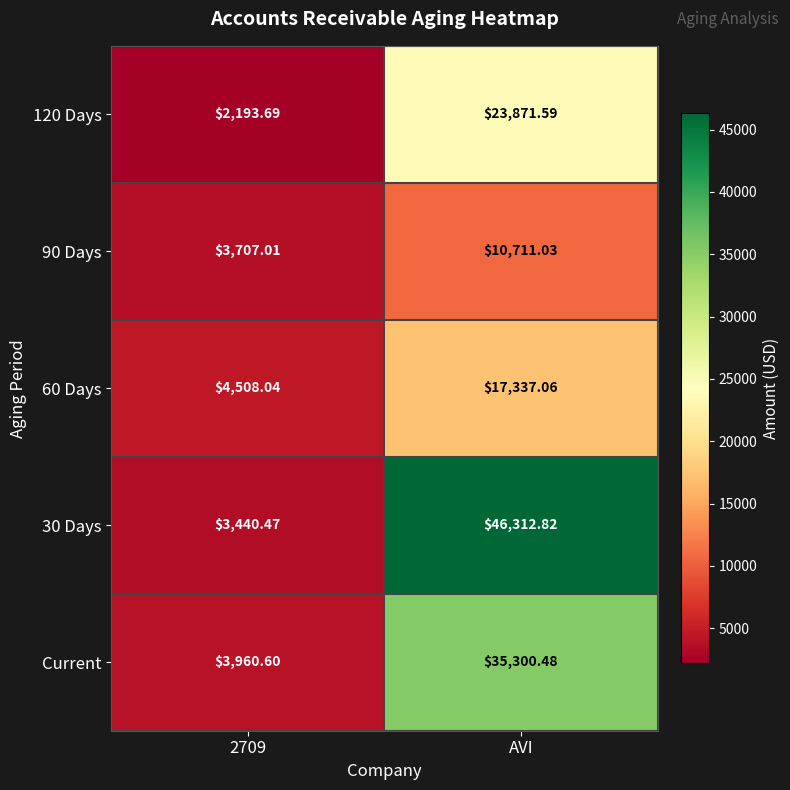

At which label does 90 Days reach its peak?

AVI